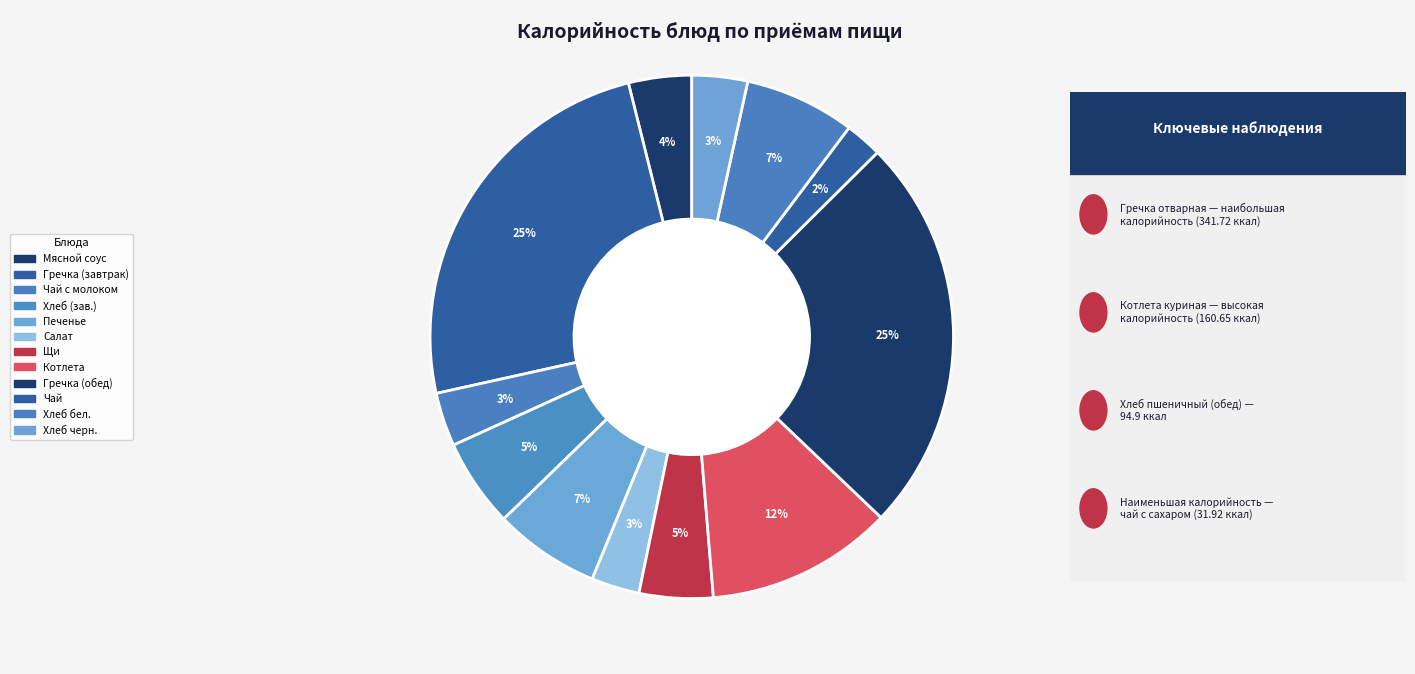

How many slices are in this pie chart?

12